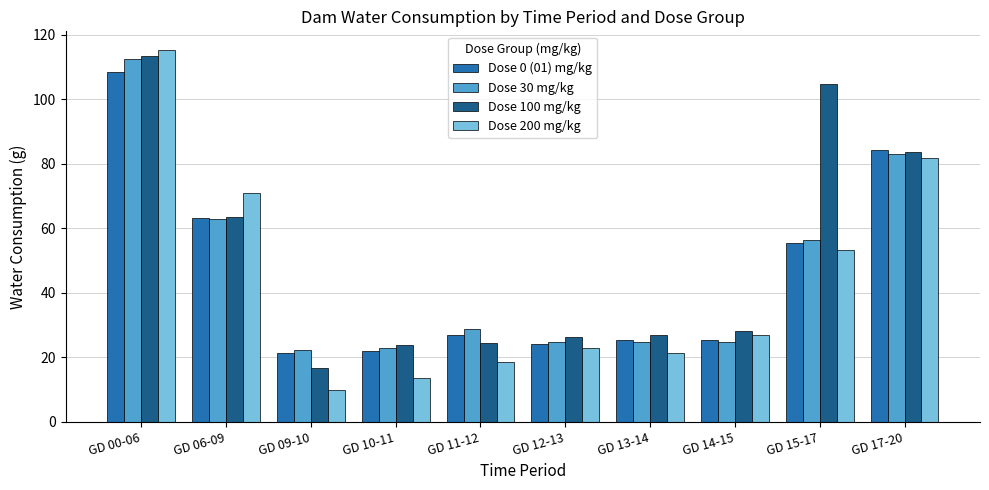

True or false: Dose 100 mg/kg has a value of 26.1 at GD 12-13.

True